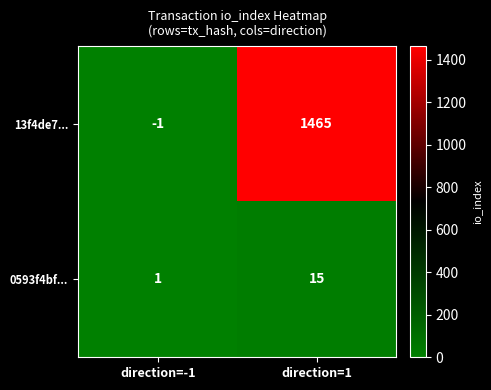

At which category does the chart reach its minimum across all series?

direction=-1